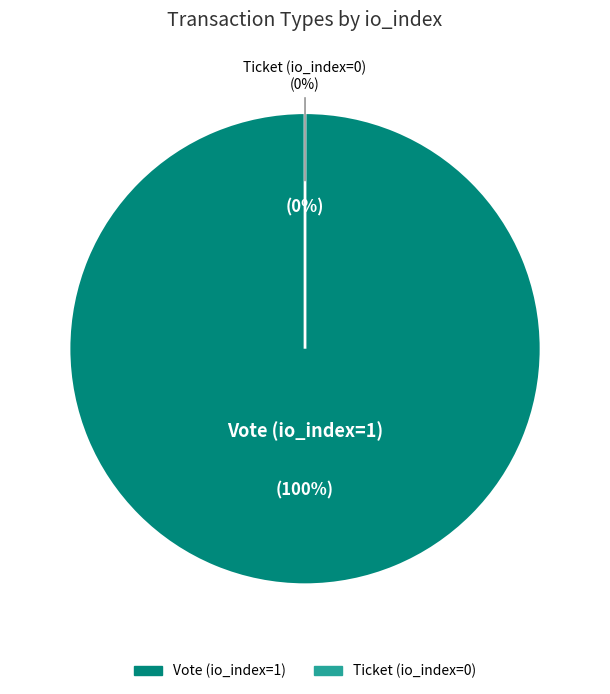

To the nearest percent, what is the combined percentage of Vote (io_index=1) and Ticket (io_index=0)?

100%